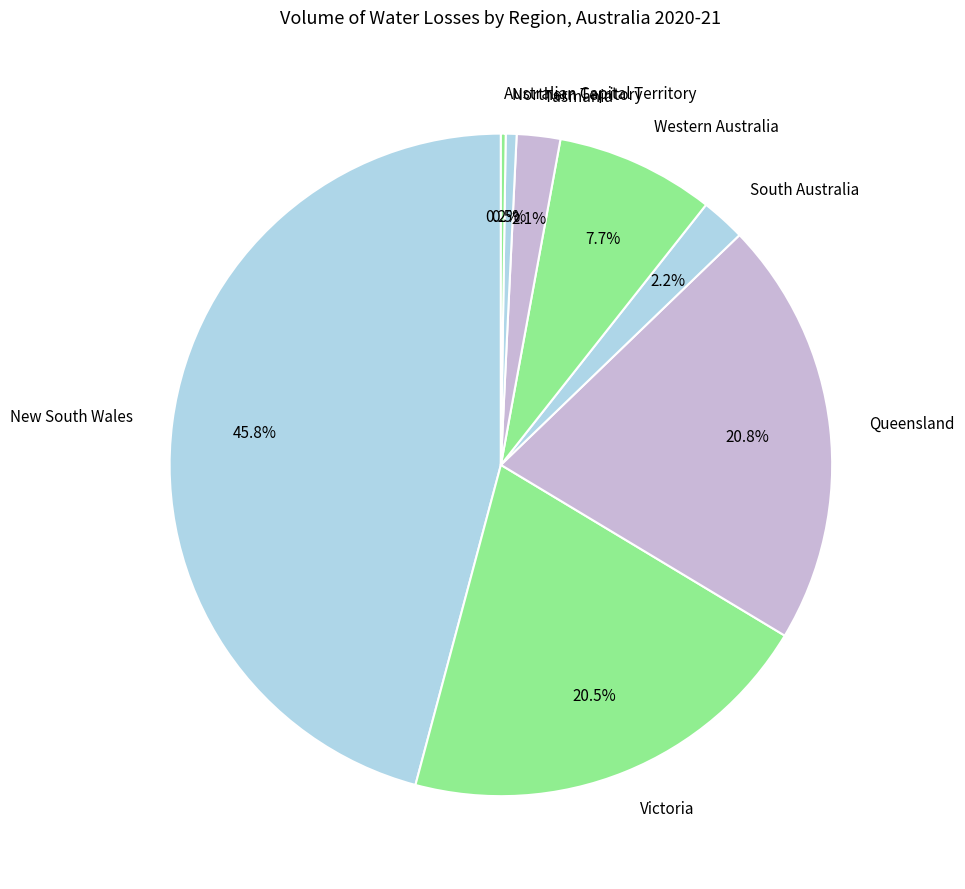

Which has a higher value, Queensland or New South Wales?

New South Wales